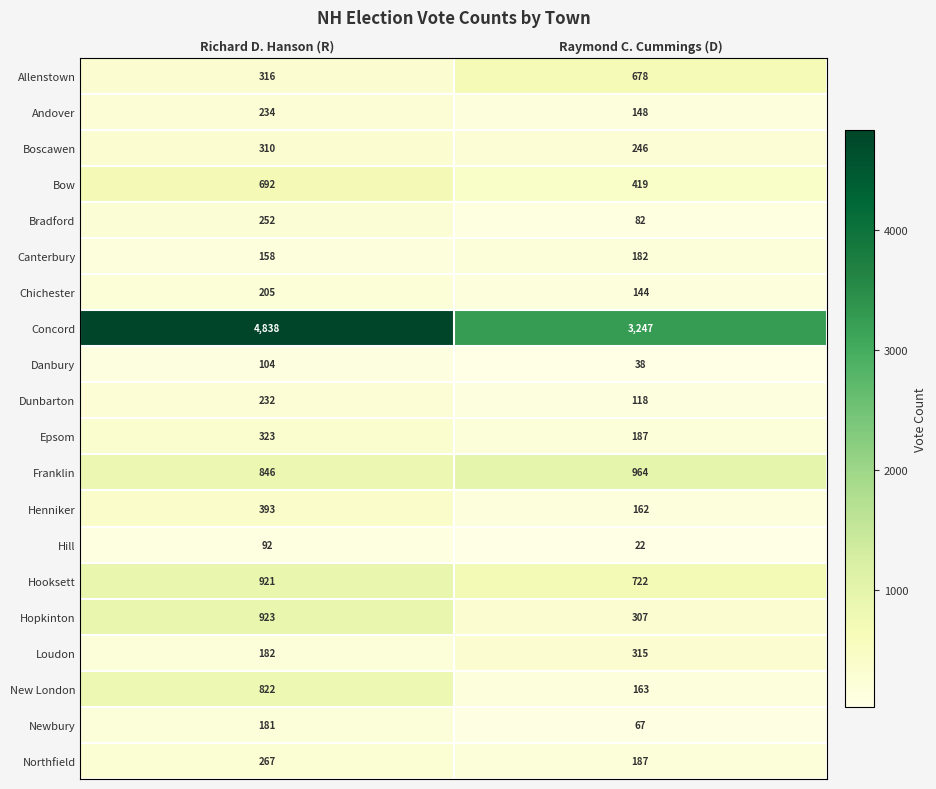

What is the difference between the maximum and minimum values in the Franklin series?

118